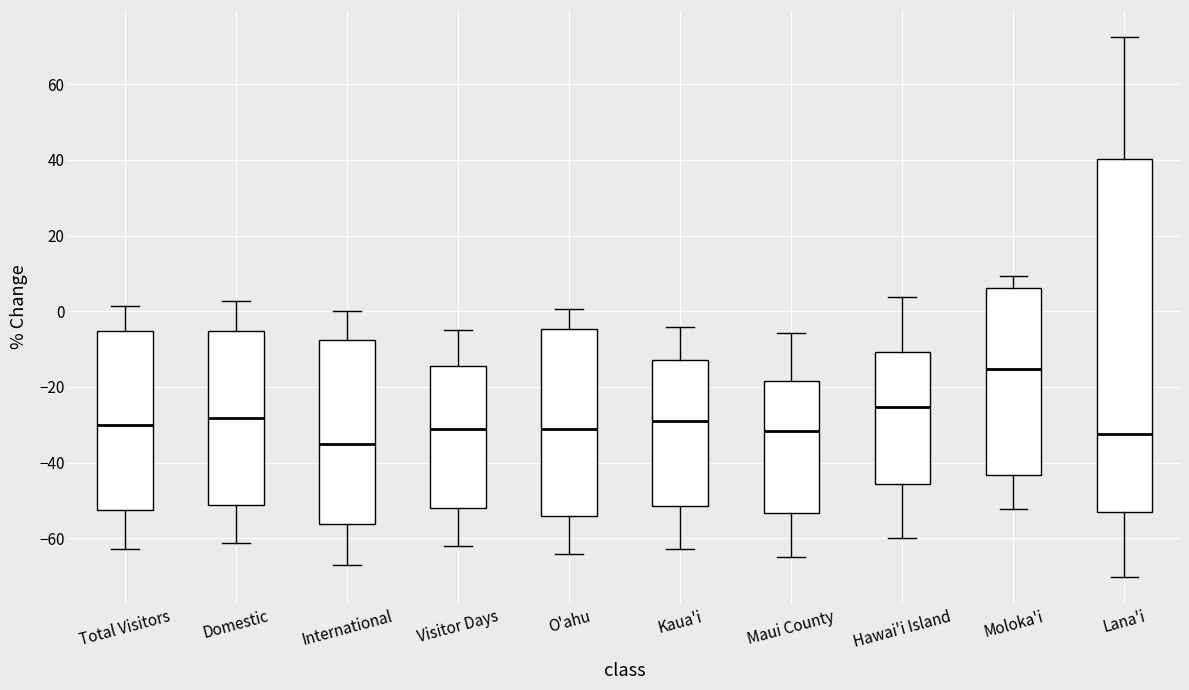

Which box has the highest median line?

Moloka'i